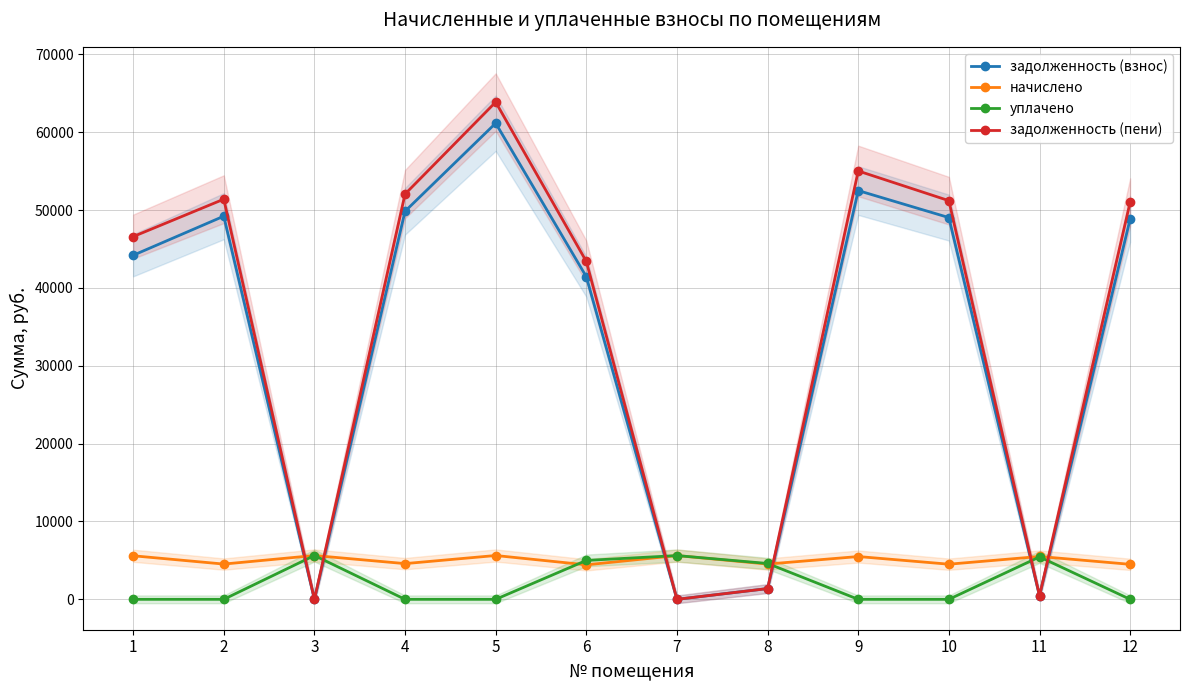

At which category is the sum across all series the highest?

5